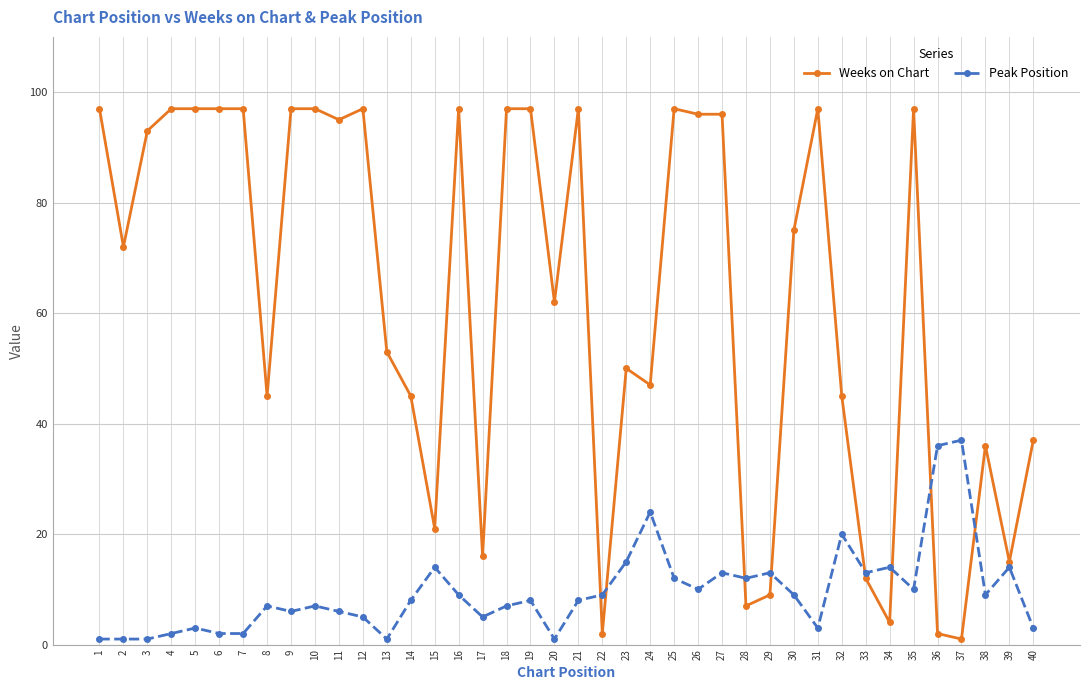

Is it true that Peak Position equals 8 at 21?

True